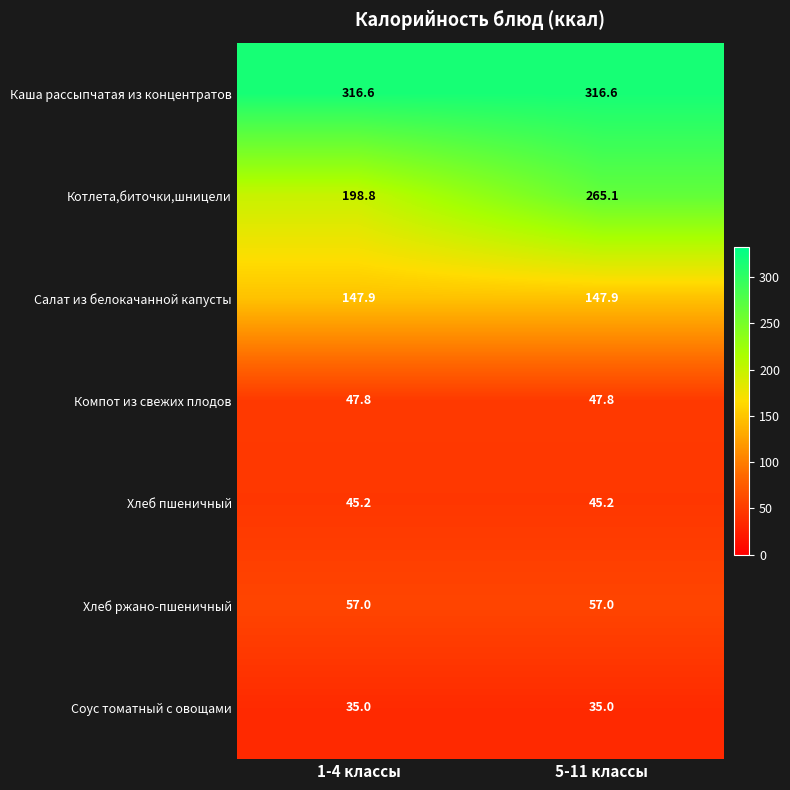

The value of Хлеб ржано-пшеничный at 1-4 классы is 57.0. True or false?

True